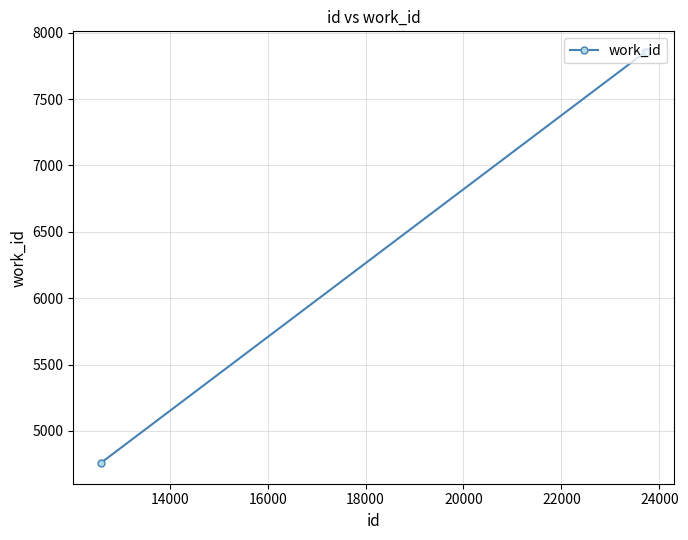

What is the value of the 2nd point from the left?

7856